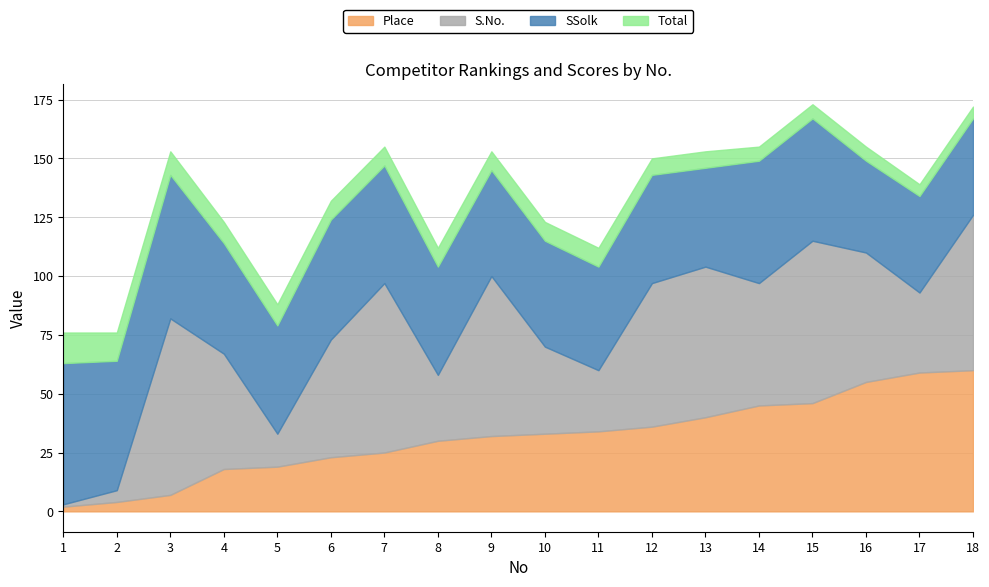

How many data points does each series have?

18